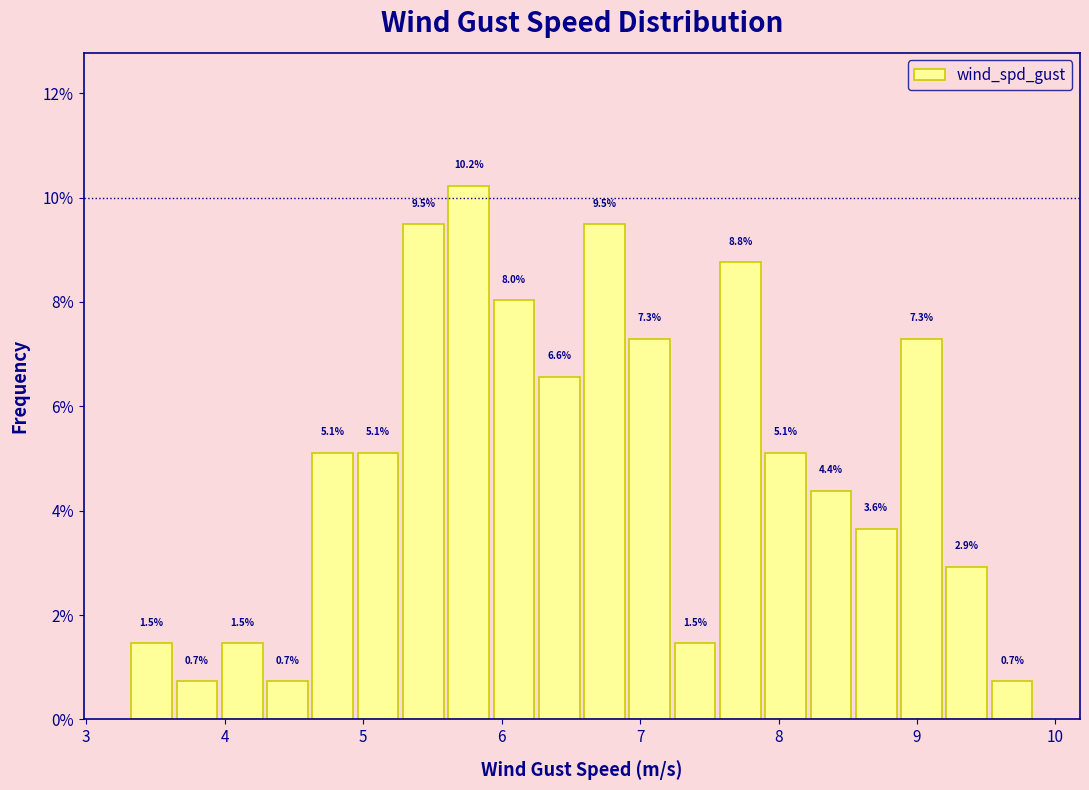

Around what value on the x-axis is the tallest bar? Give the approximate position of its centre, as read against the axis.

5.8